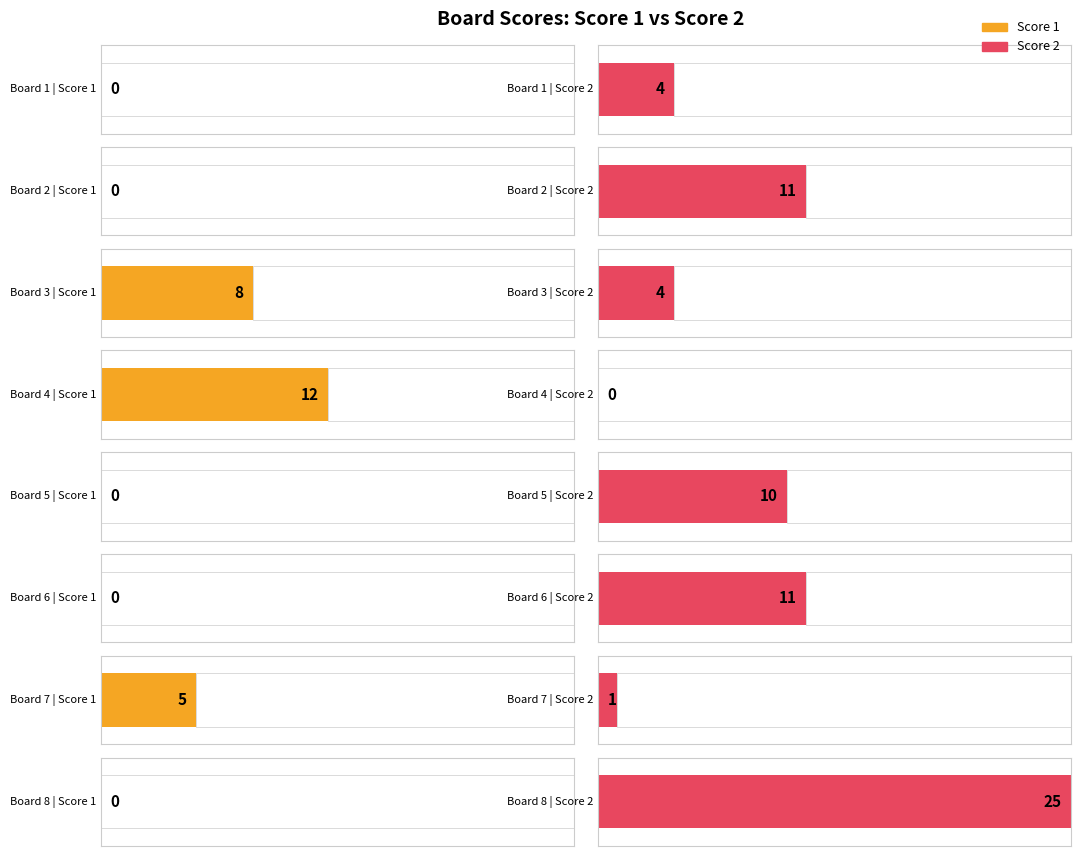

How many series are shown in this chart?

2